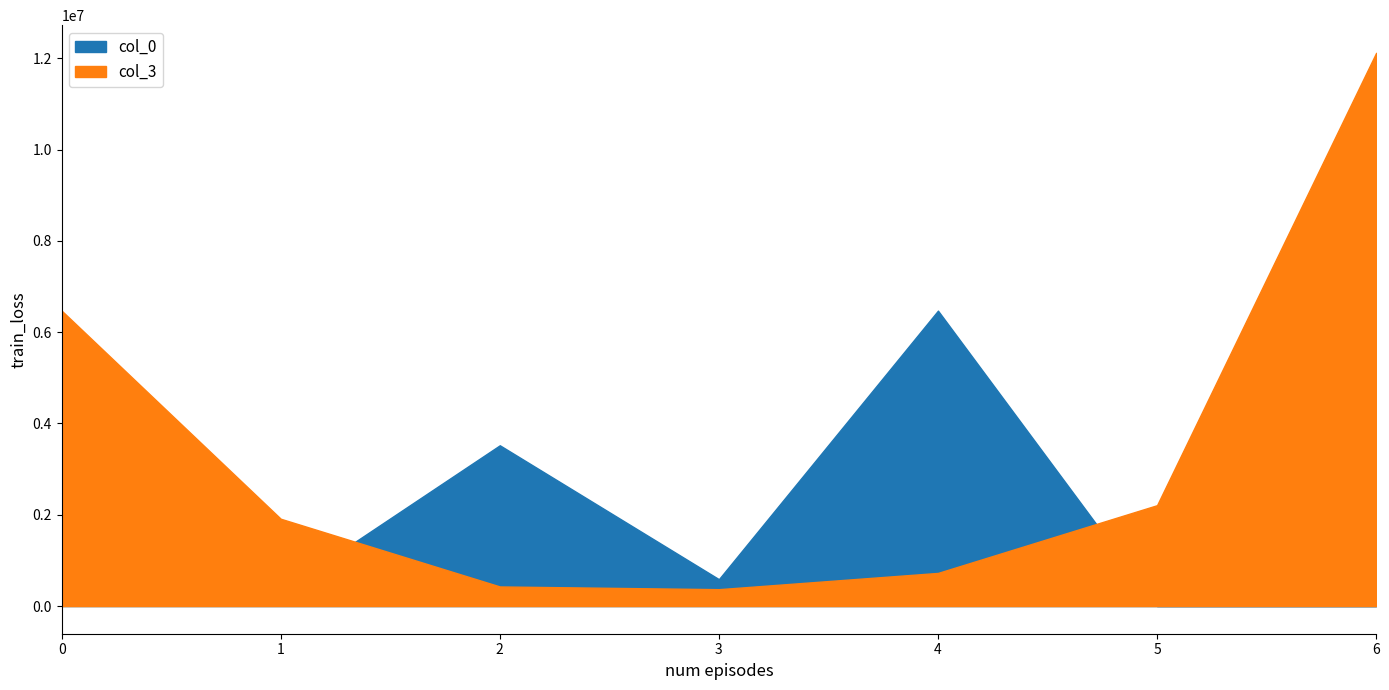

Between 3 and 1, which is larger?

3